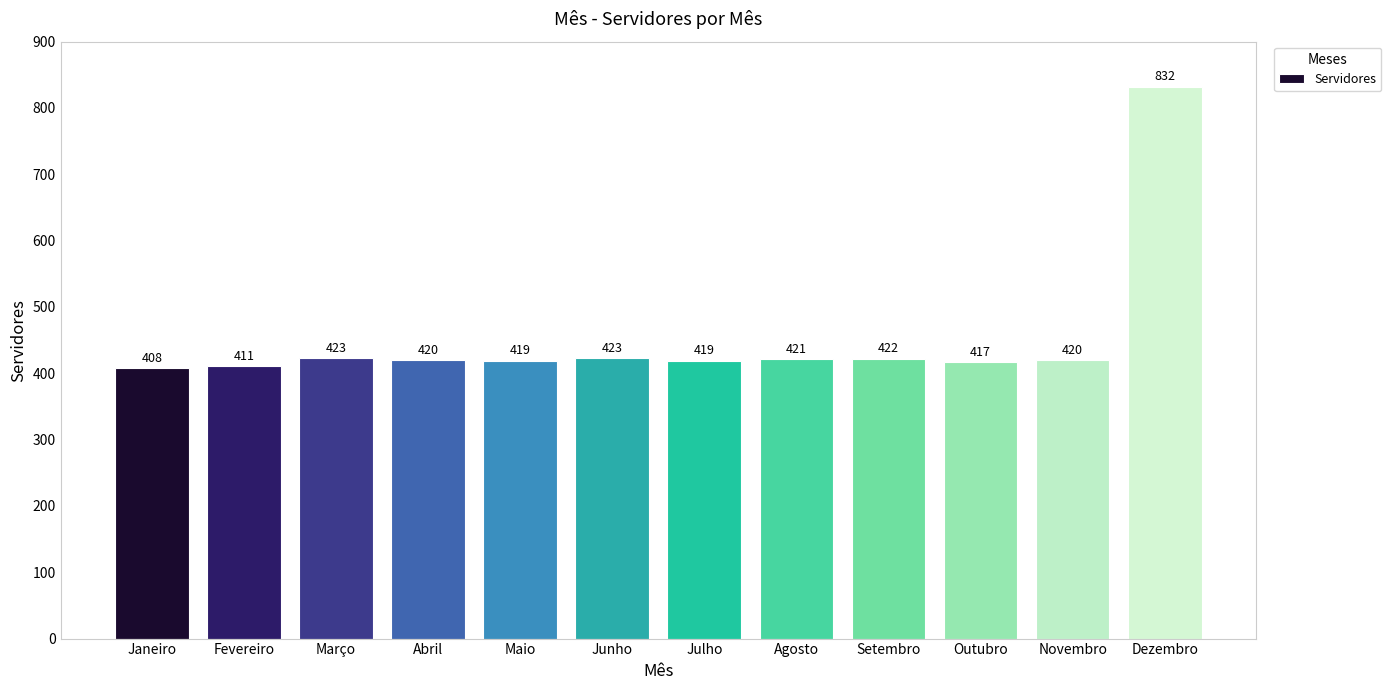

How many values are below 420?

5